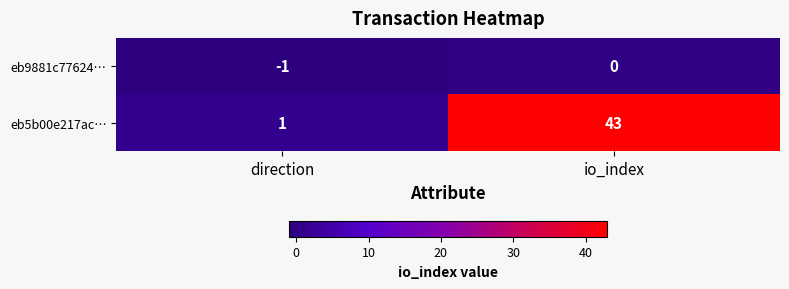

Reading left to right, what are all the values shown in this chart?

eb9881c77624…: -1	0
eb5b00e217ac…: 1	43